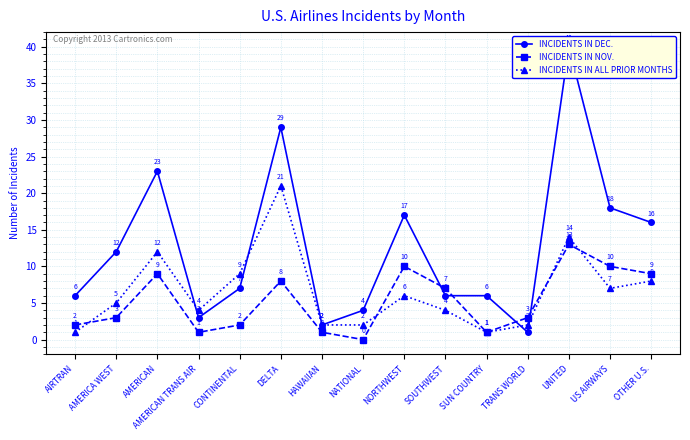

Reading left to right, transcribe all the data shown in this chart.

INCIDENTS IN DEC.: 6	12	23	3	7	29	2	4	17	6	6	1	40	18	16
INCIDENTS IN NOV.: 2	3	9	1	2	8	1	0	10	7	1	3	13	10	9
INCIDENTS IN ALL PRIOR MONTHS: 1	5	12	4	9	21	2	2	6	4	1	2	14	7	8